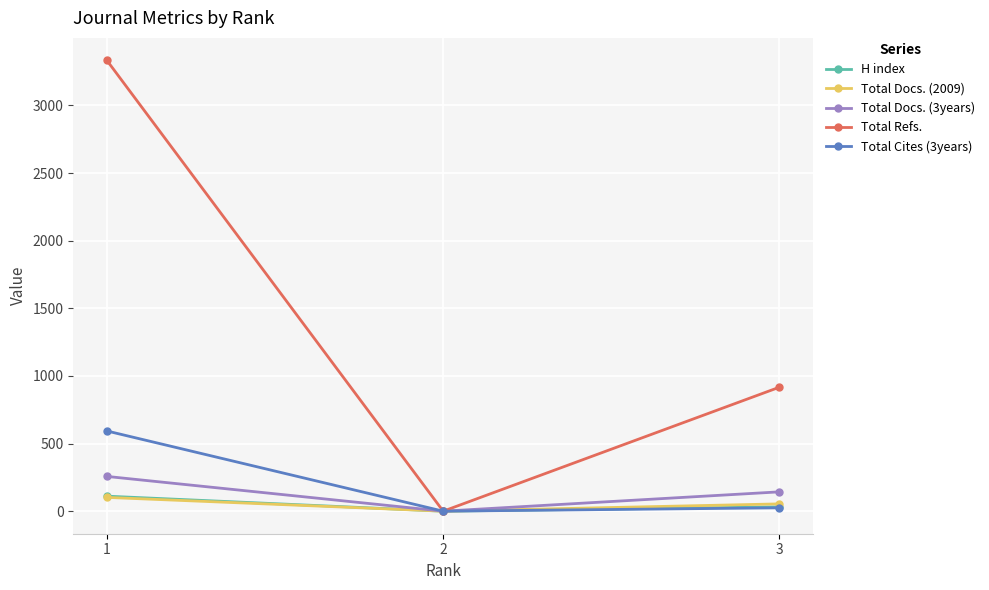

Count the number of data series in this chart.

5